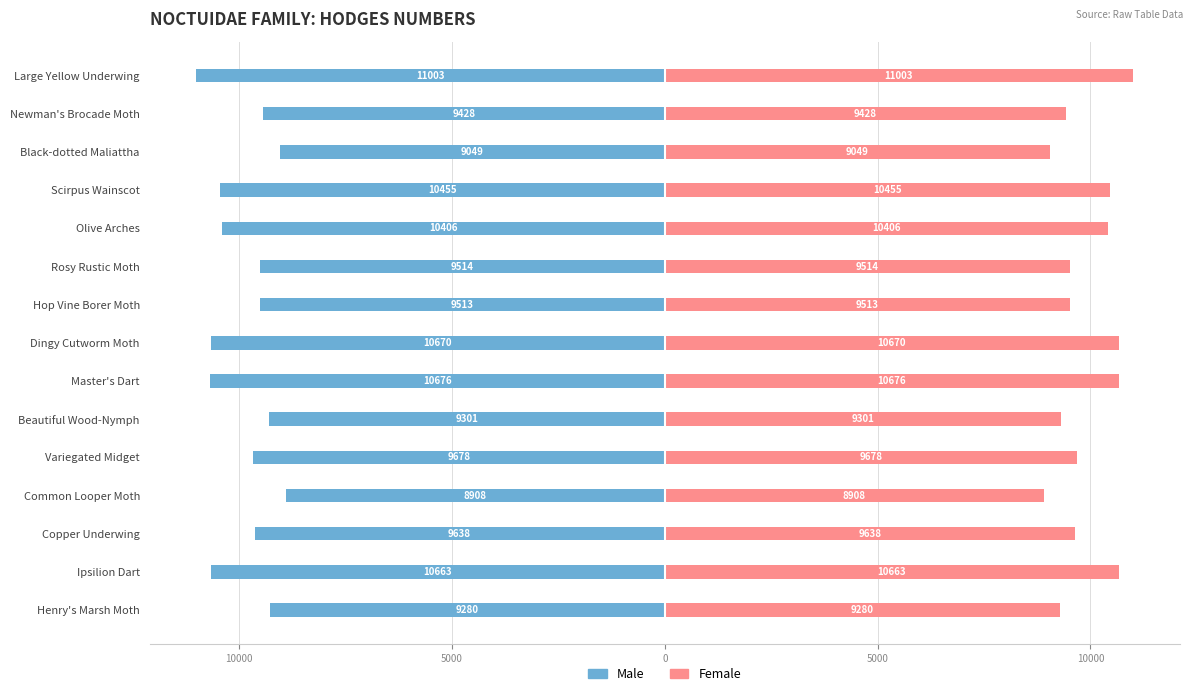

Reading left to right, transcribe all the data shown in this chart.

Male: -9280.0	-10663.0	-9638.0	-8908.0	-9678.0	-9301.0	-10676.0	-10670.0	-9513.0	-9514.0	-10406.0	-10455.0	-9049.0	-9428.0	-11003.1
Female: 9280.0	10663.0	9638.0	8908.0	9678.0	9301.0	10676.0	10670.0	9513.0	9514.0	10406.0	10455.0	9049.0	9428.0	11003.1